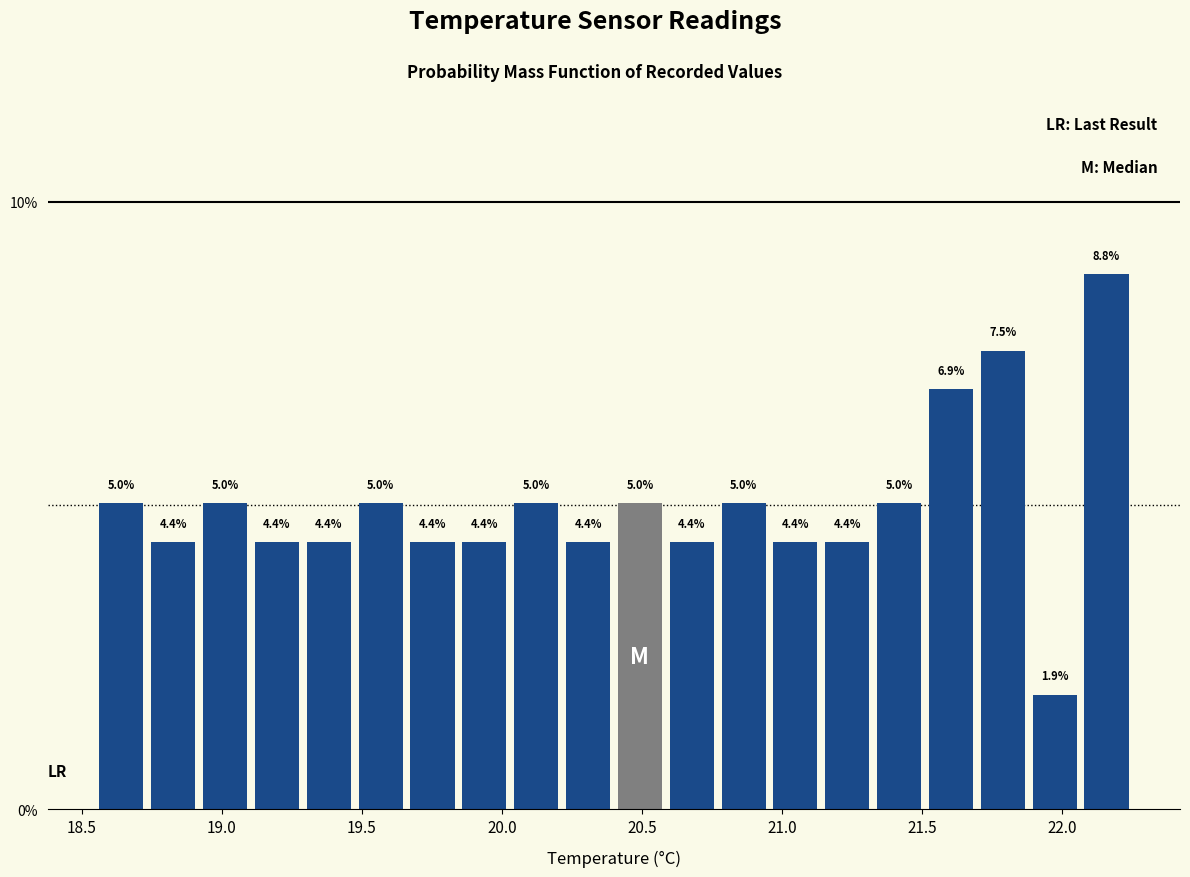

Around what value on the x-axis is the tallest bar? Give the approximate position of its centre, as read against the axis.

22.15